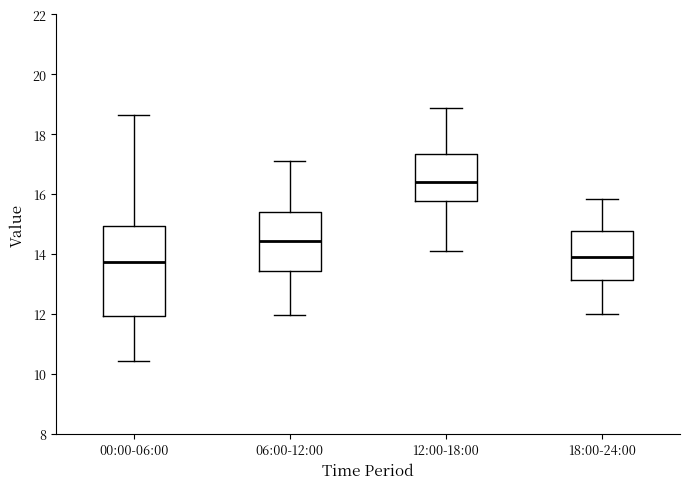

Where is the lower edge of the box for 00:00-06:00 on the y-axis? The values are not printed on the chart, so give them approximately, as read against the axis.

12.0